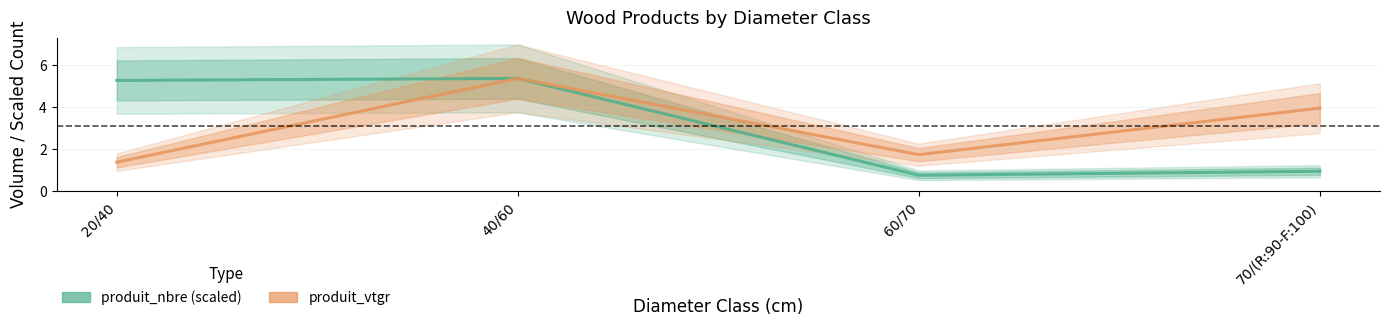

Where is produit_vtgr nearest to the value 3?

70/(R:90-F:100)